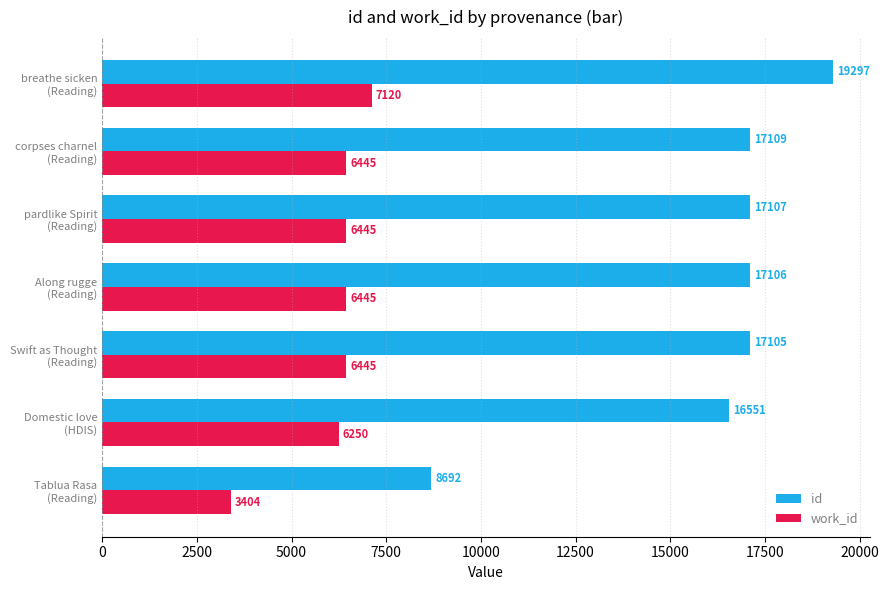

At which label is id closest to 13994?

Domestic love
(HDIS)